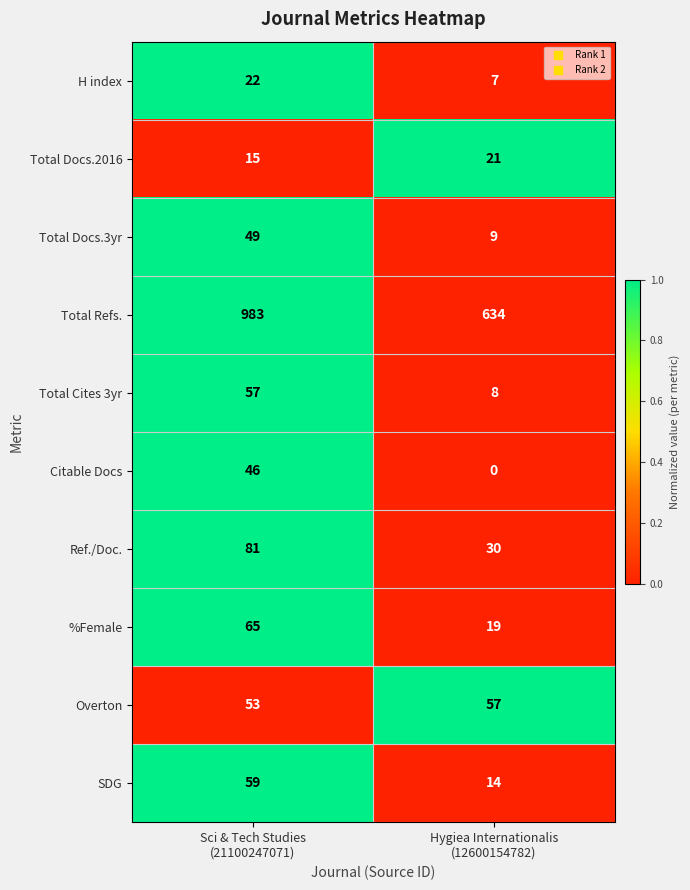

Which label corresponds to the smallest value in the chart?

Hygiea Internationalis
(12600154782)